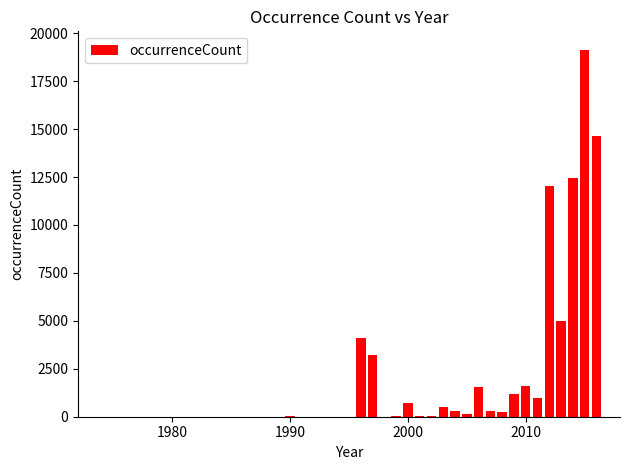

What is the sum of all values?

78231